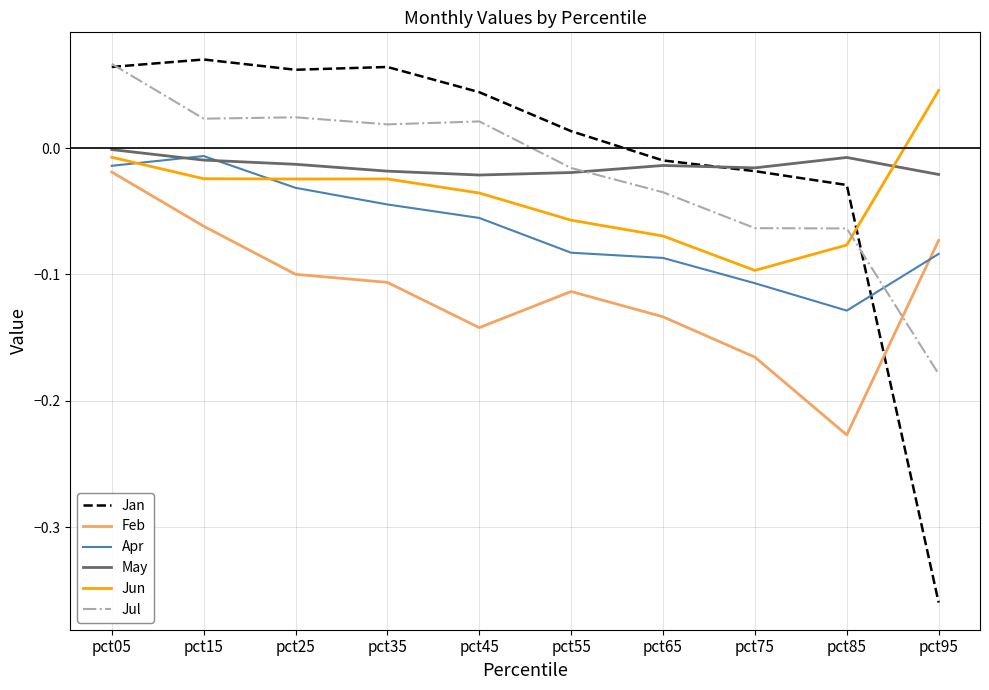

Does the chart have visible grid lines?

Yes